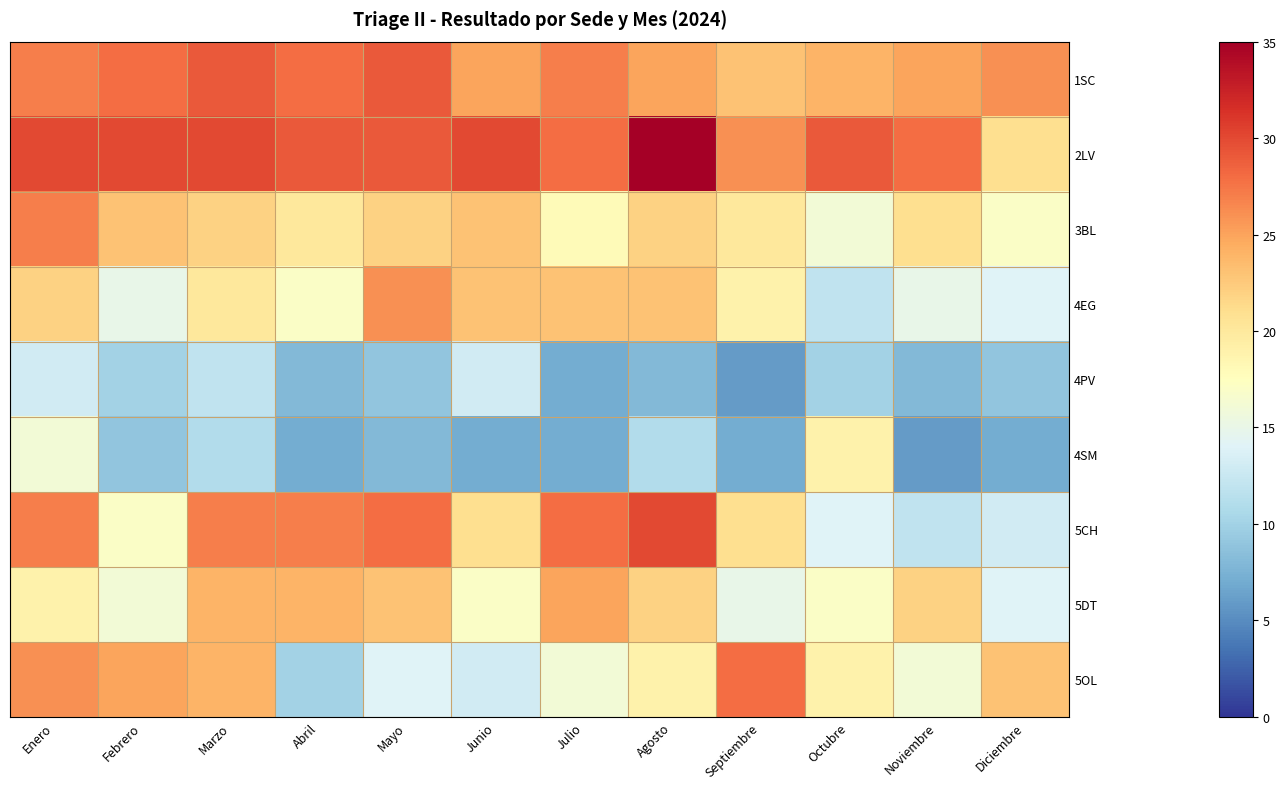

Rank the series by their maximum value, from lowest to highest.

4PV, 4SM, 5DT, 4EG, 3BL, 5OL, 1SC, 5CH, 2LV